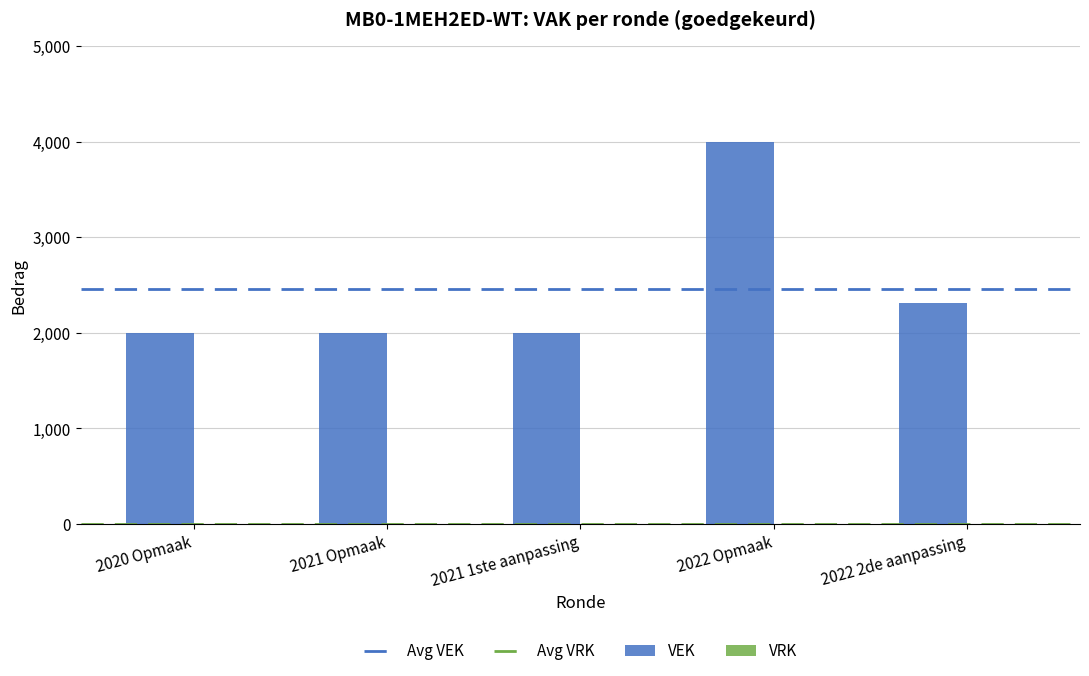

The chart shows a value of 3309 at 2021 Opmaak. True or false?

False